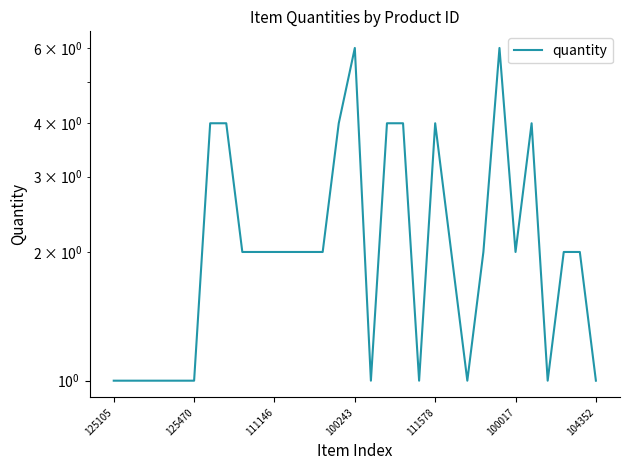

The chart shows a value of 3 at 28. True or false?

False